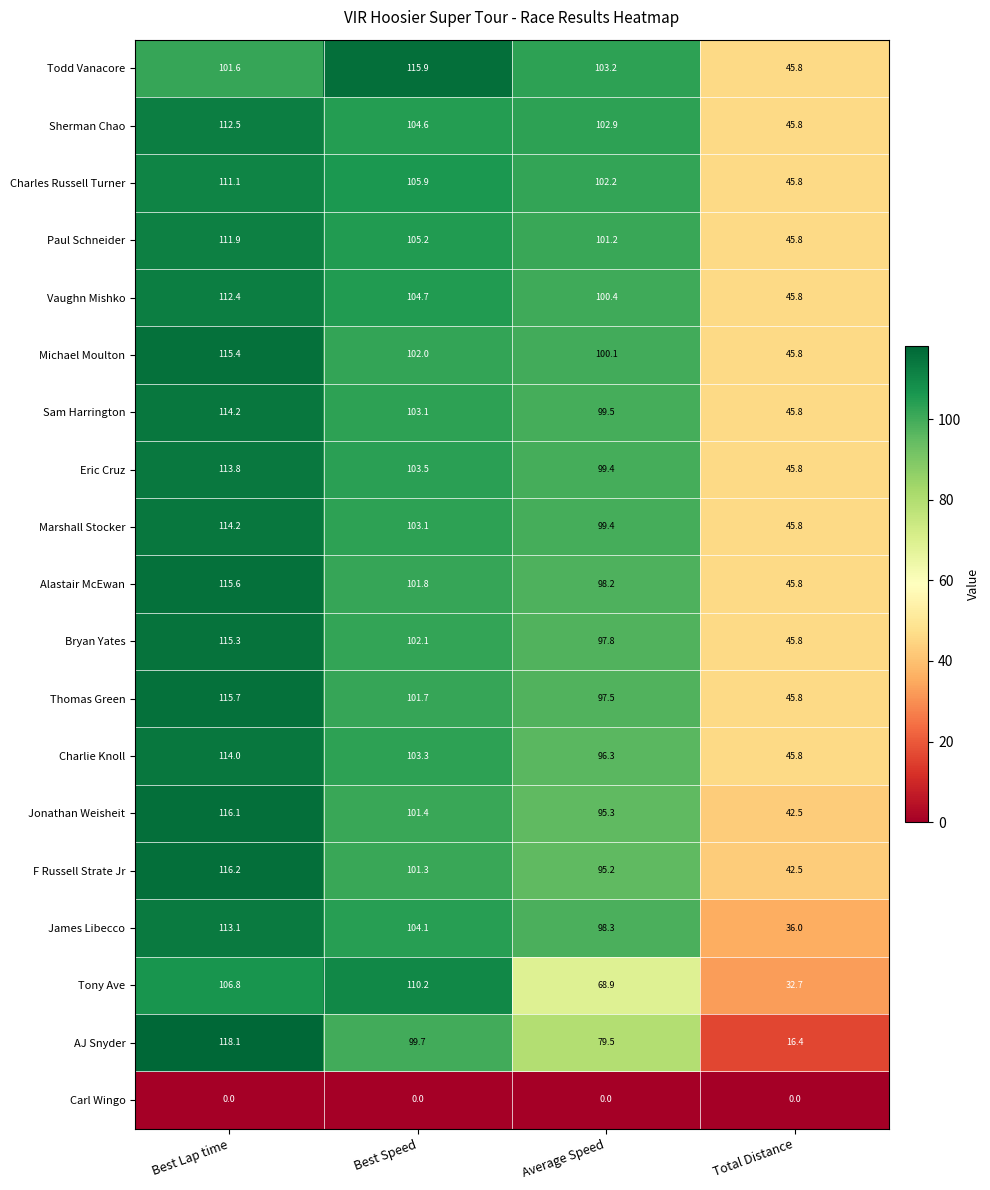

How many values in the Paul Schneider series exceed 105?

2